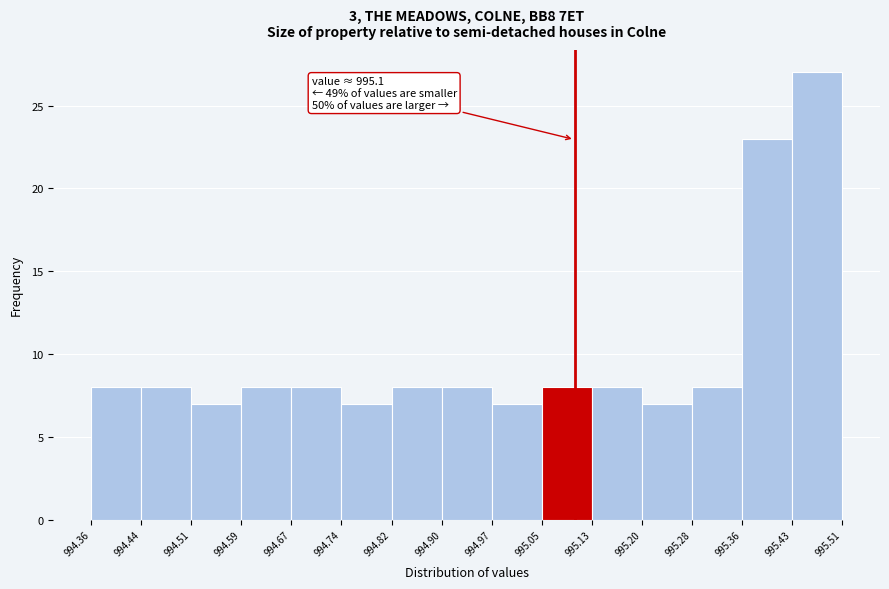

Over which range of the x-axis is the bar tallest?

995.43 to 995.51